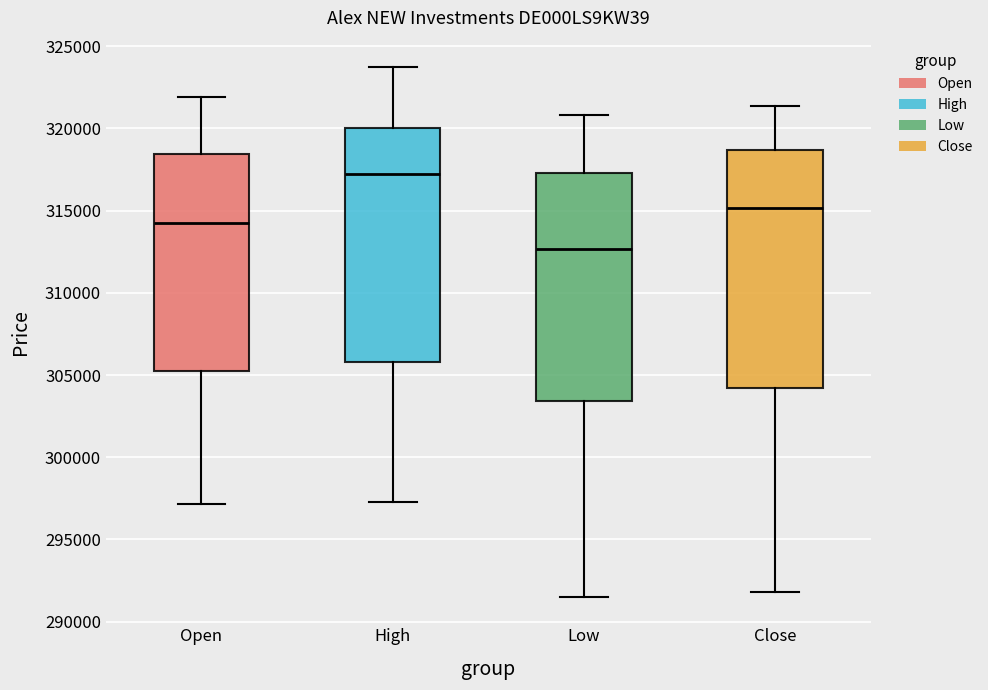

Which box has the highest median line?

High